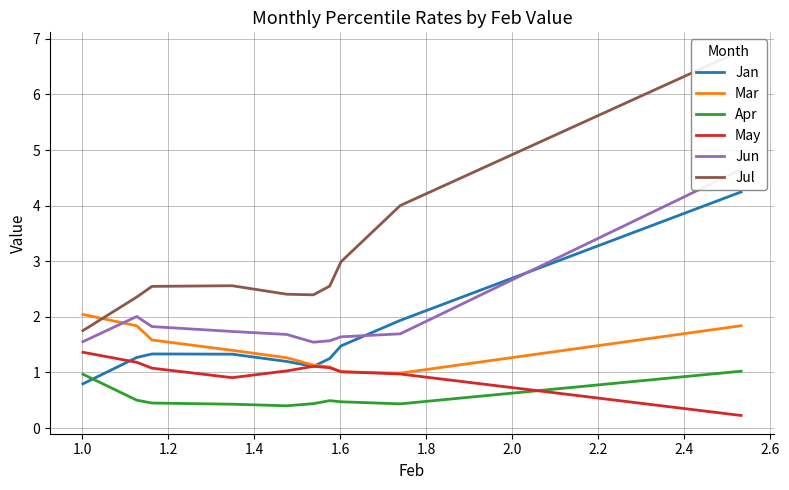

What is the maximum value for May?

1.4